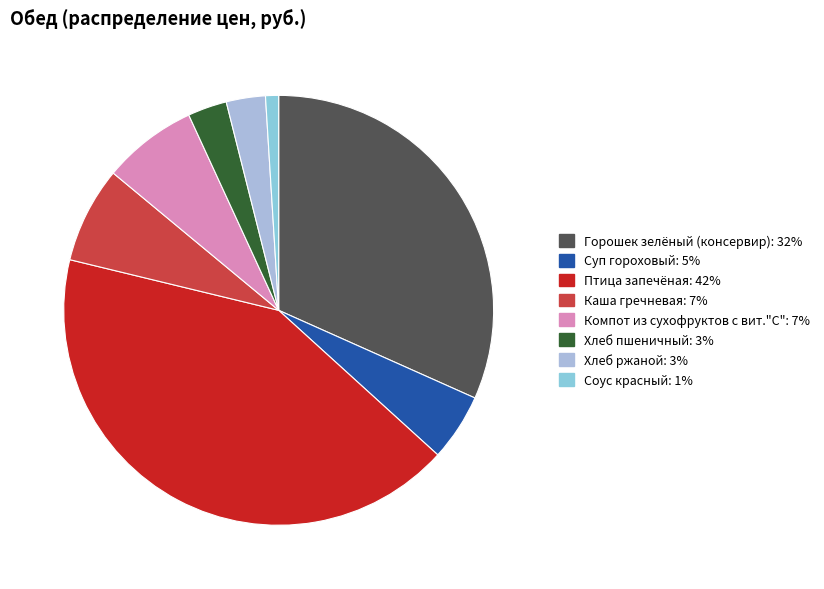

Is there a majority slice in this chart?

No